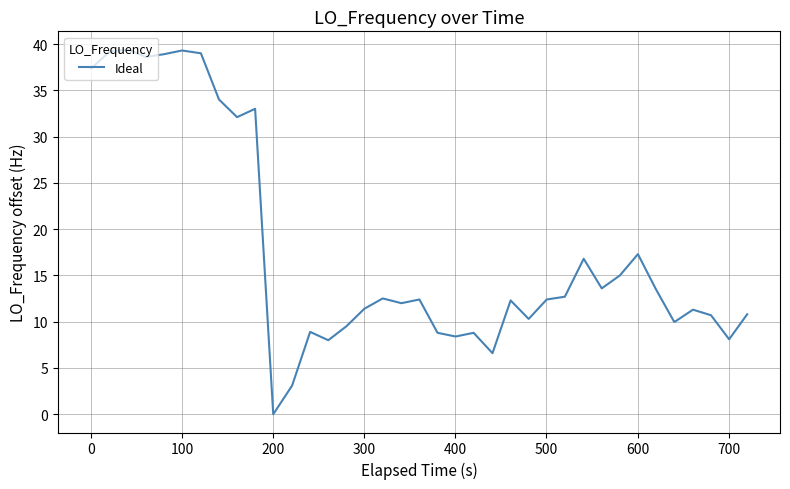

What is the maximum value shown in the chart?

39.4